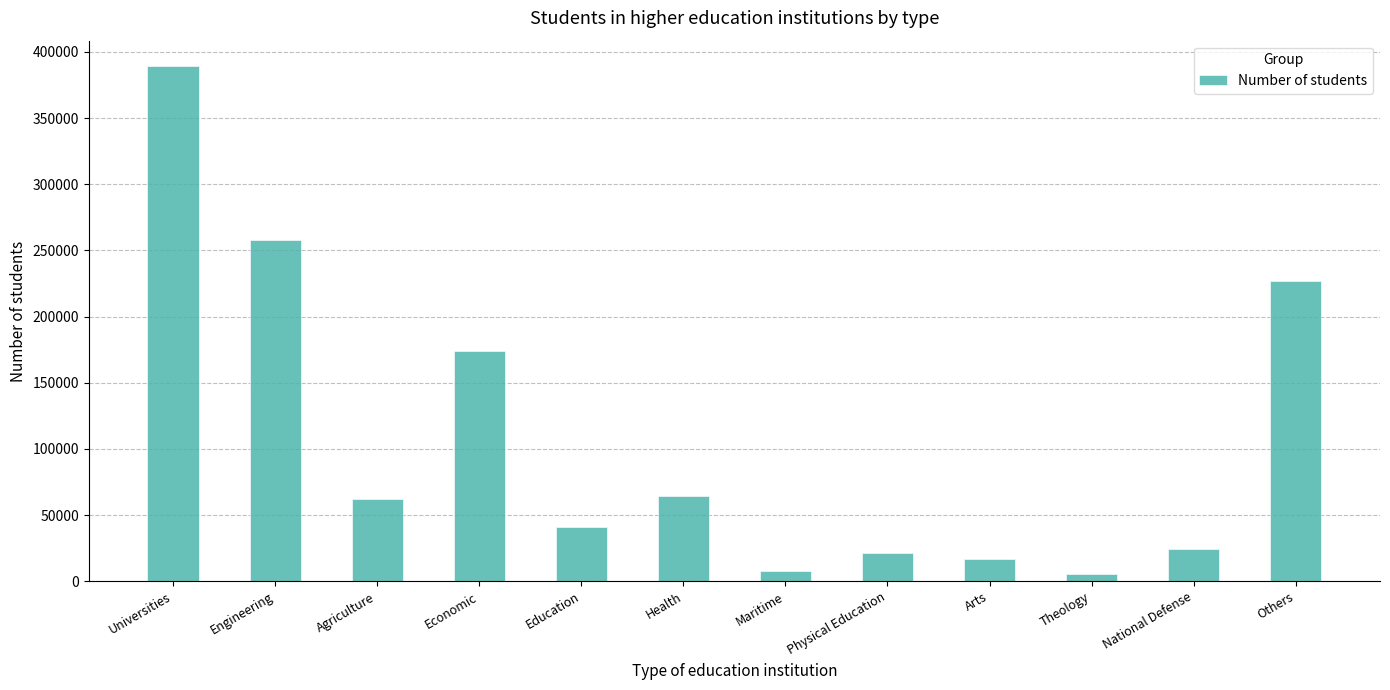

Reading left to right, list all the values displayed in this chart.

Universities=388997	Engineering=258007	Agriculture=62355	Economic=173680	Education=41184	Health=64275	Maritime=8157	Physical Education=21361	Arts=17192	Theology=5358	National Defense=24268	Others=227036